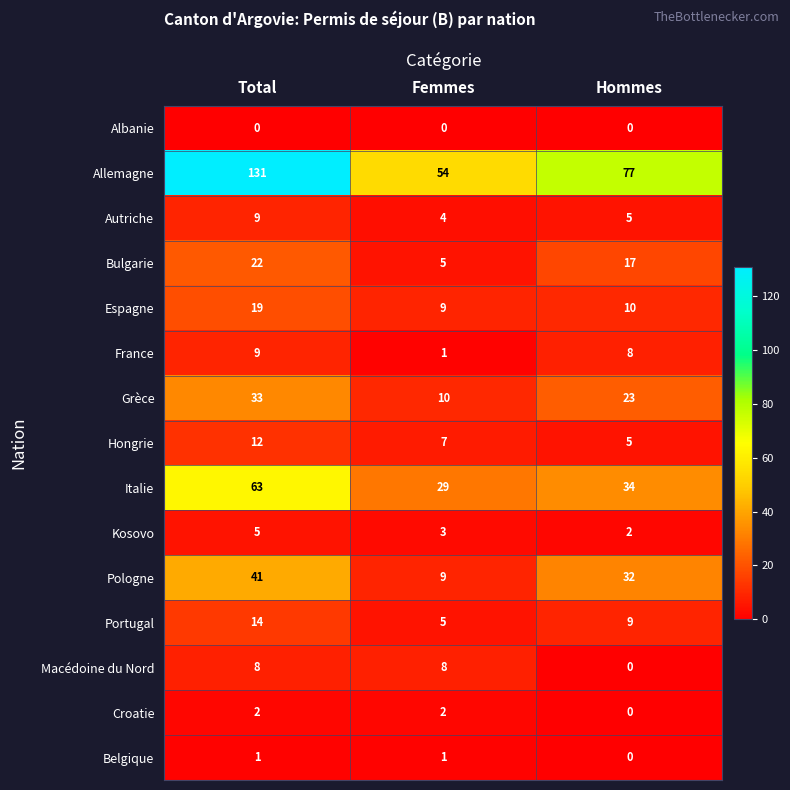

What is the difference between the maximum and minimum values in the Portugal series?

9